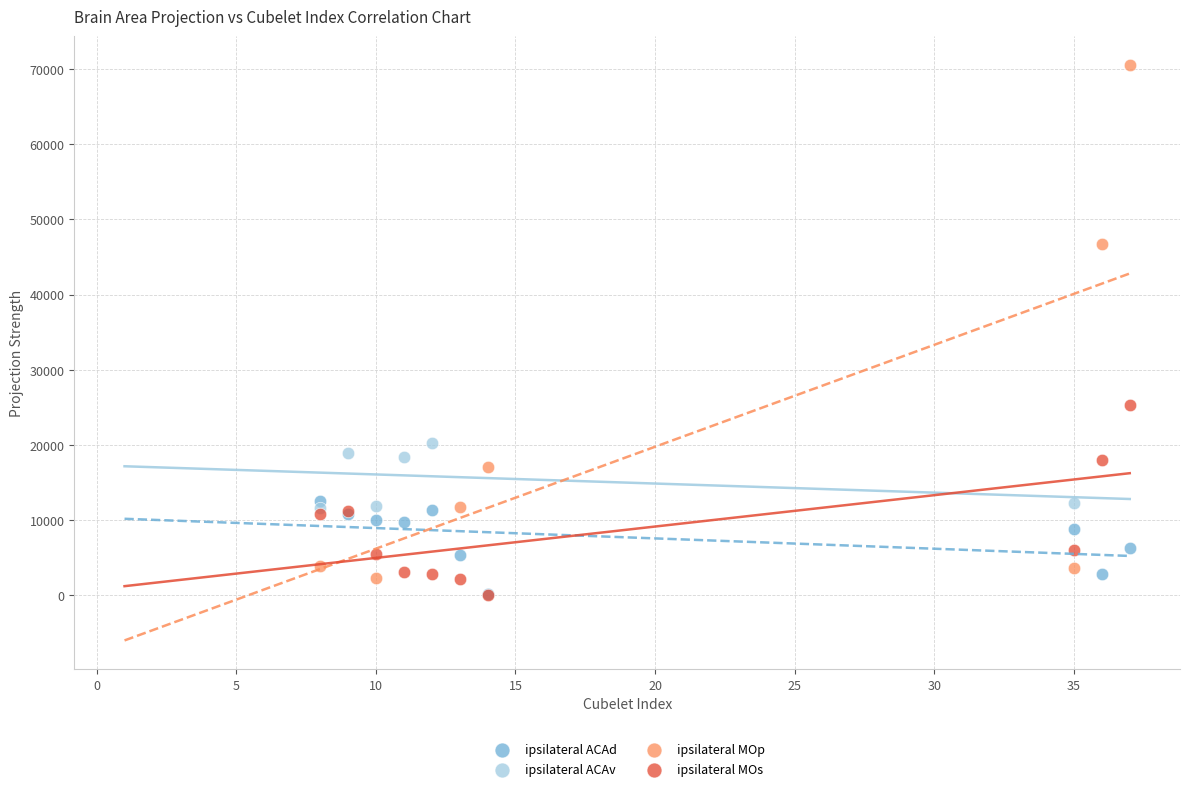

Which series has the largest Y range (max minus min)?

ipsilateral MOp